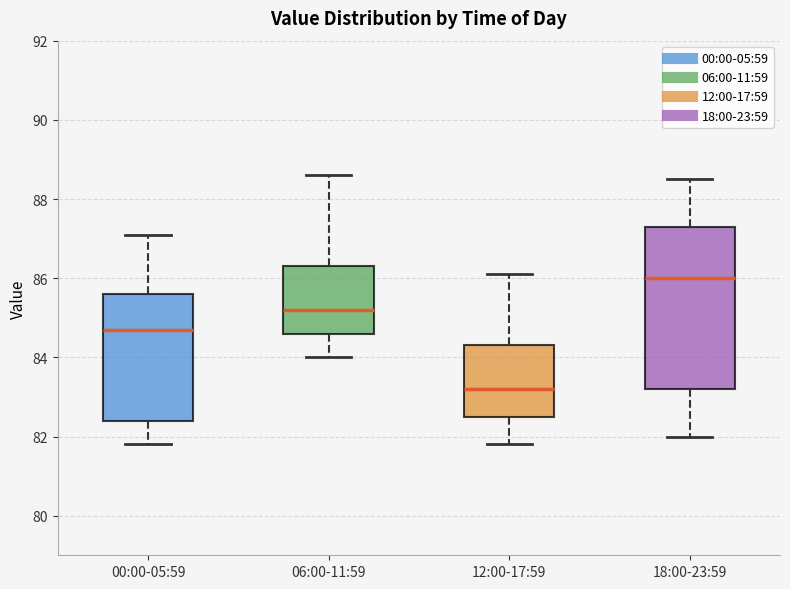

Where is the lower edge of the box for 12:00-17:59 on the y-axis? The values are not printed on the chart, so give them approximately, as read against the axis.

82.6